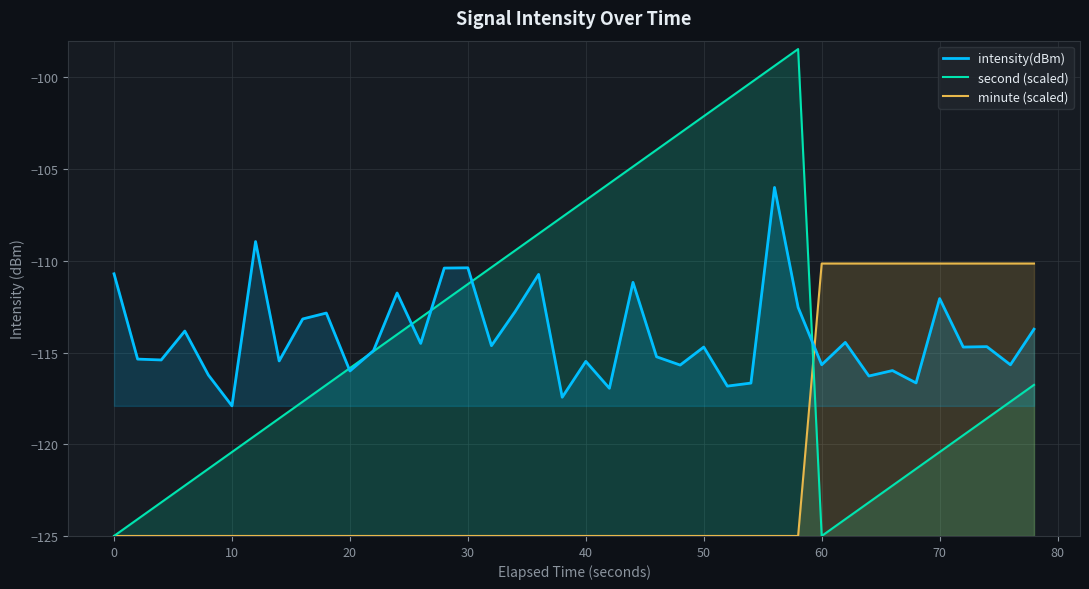

How many times do intensity(dBm) and second (scaled) cross each other?

6